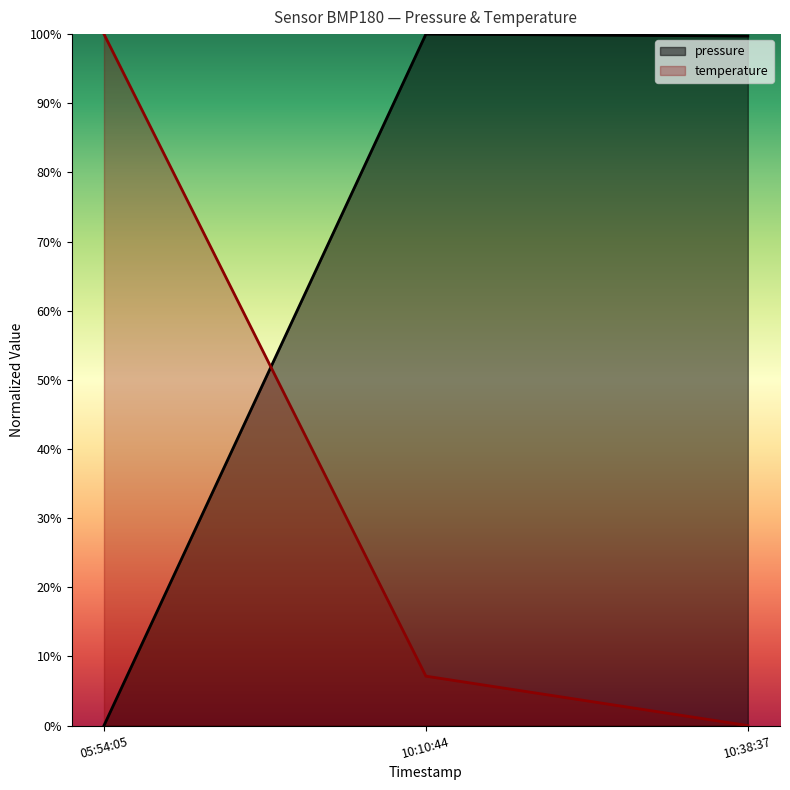

What is the value of the temperature point at the 2nd from the left?

0.1